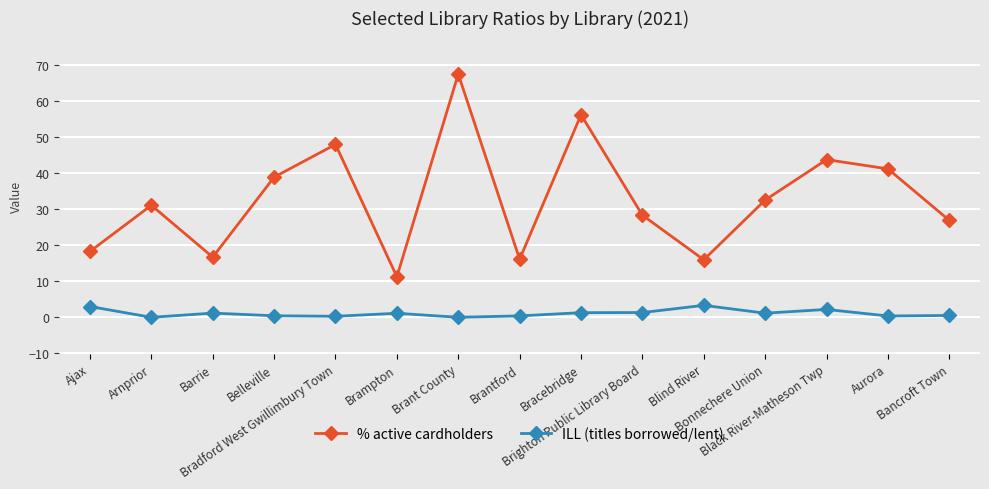

How many distinct data groups are displayed?

2